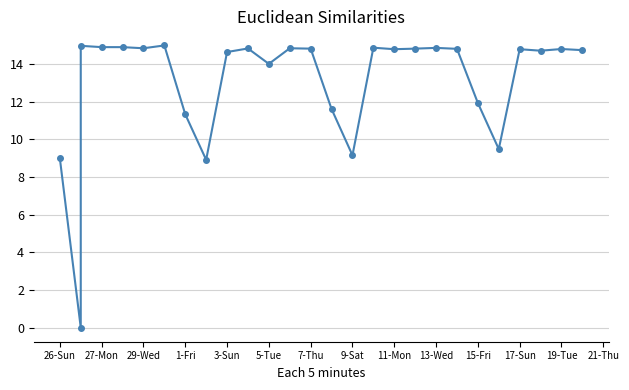

How many data points are less than 14?

8